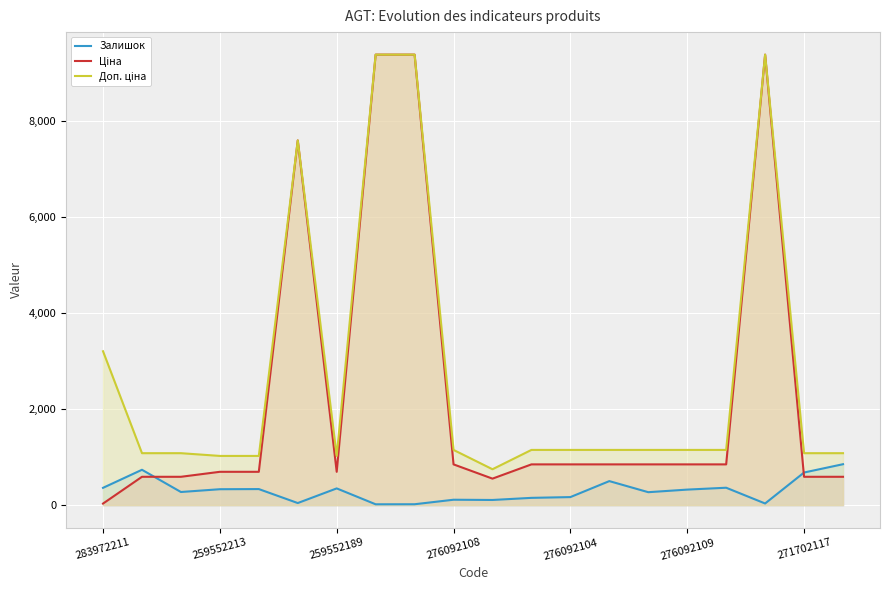

What is the difference between the Ціна values at 283972211 and 14?

816.4